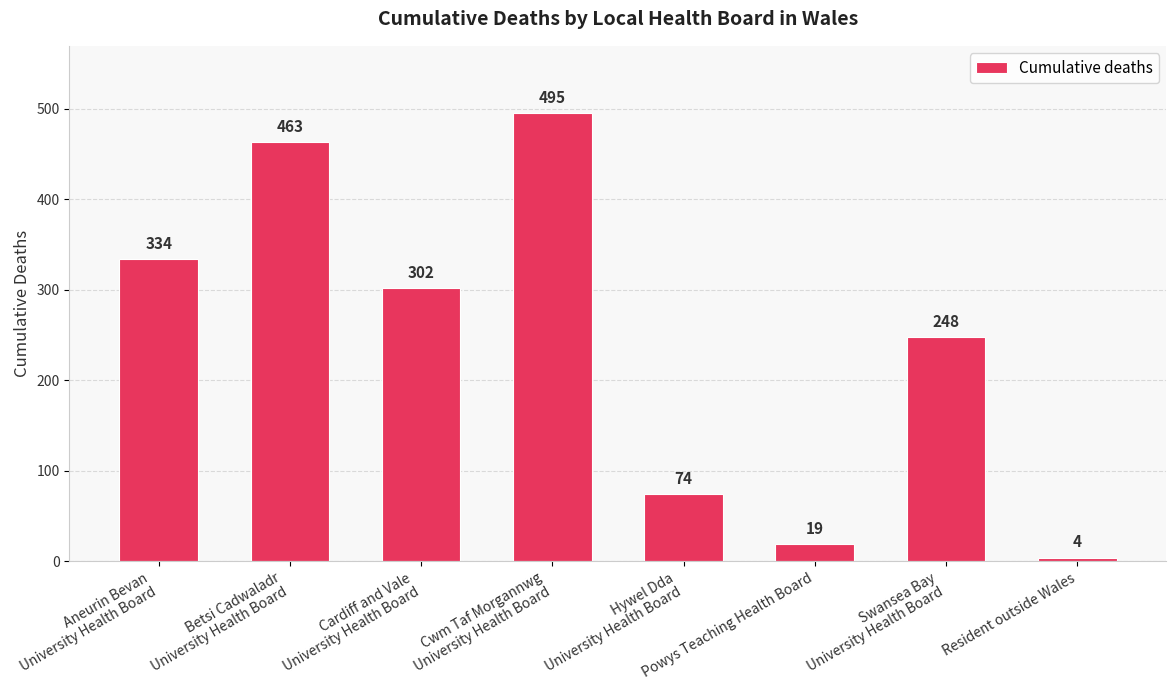

Reading left to right, list all the values displayed in this chart.

334	463	302	495	74	19	248	4